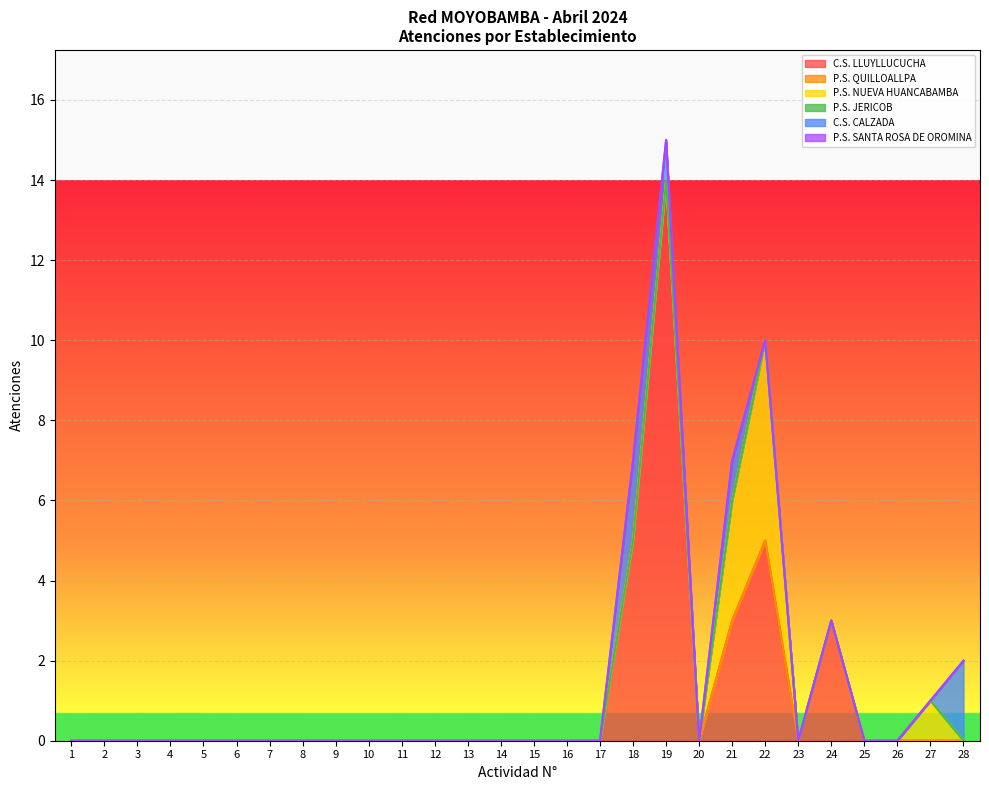

Where is the first local maximum for P.S. NUEVA HUANCABAMBA?

22